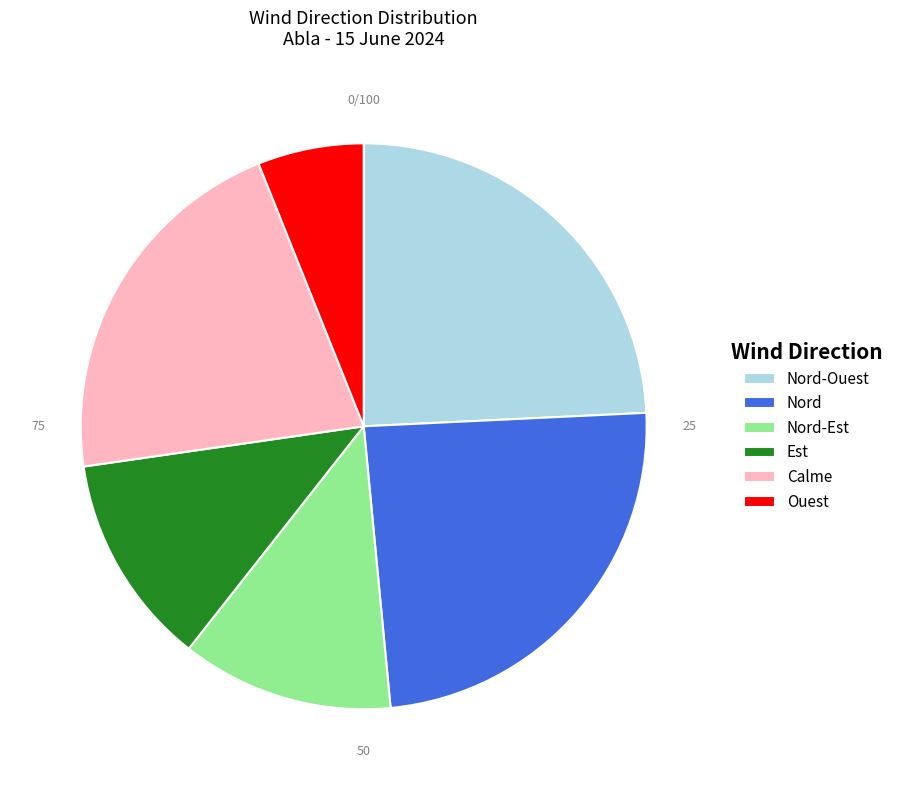

How many slices are in this pie chart?

6